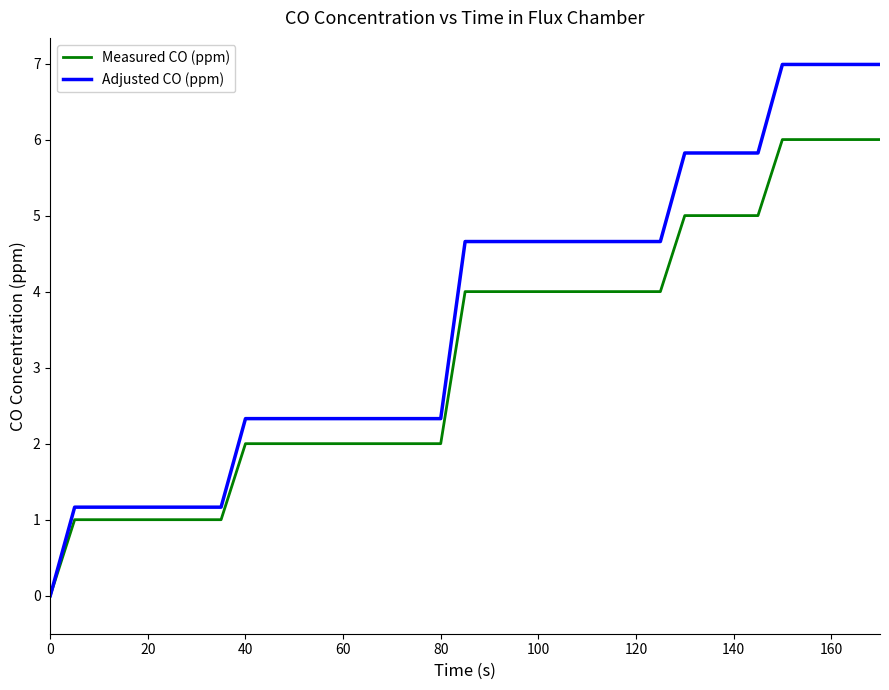

Rank the series by their maximum value, from highest to lowest.

Adjusted CO (ppm), Measured CO (ppm)